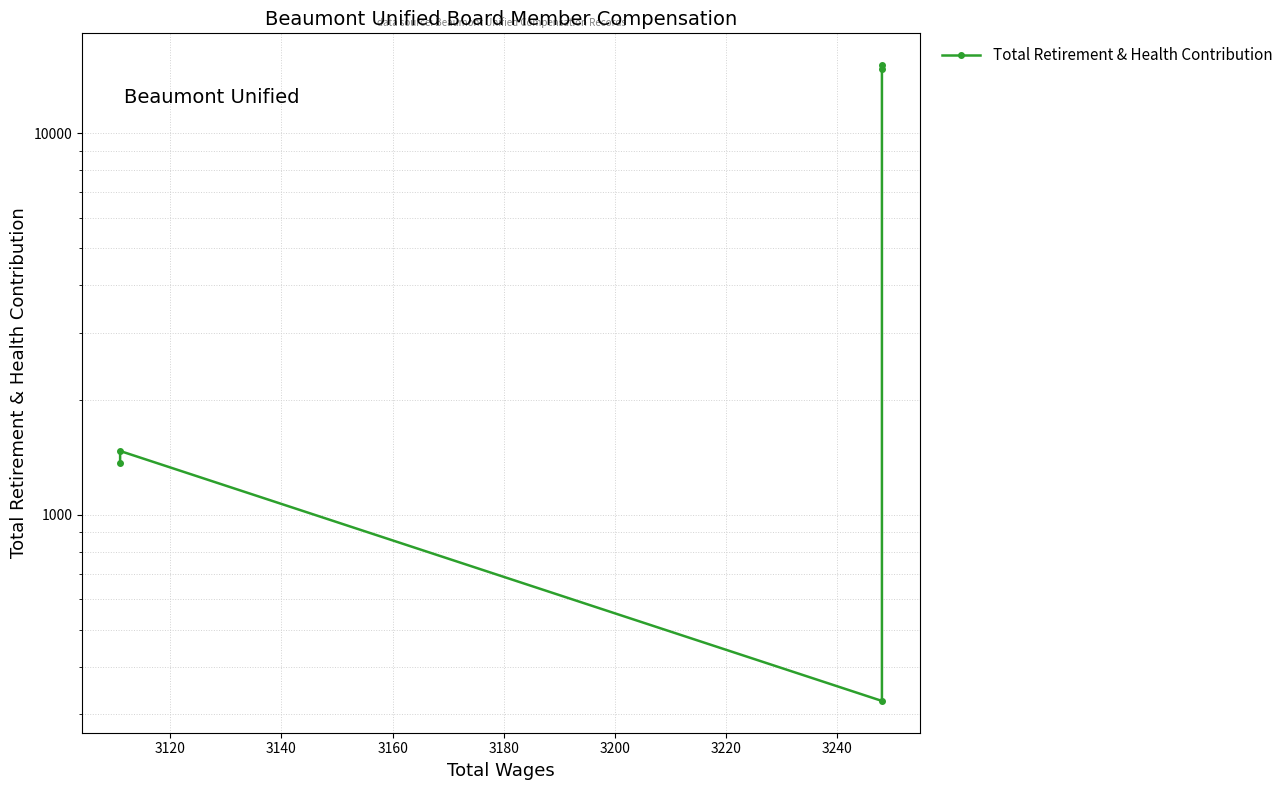

The chart shows a value of 6565 at 3100. True or false?

False